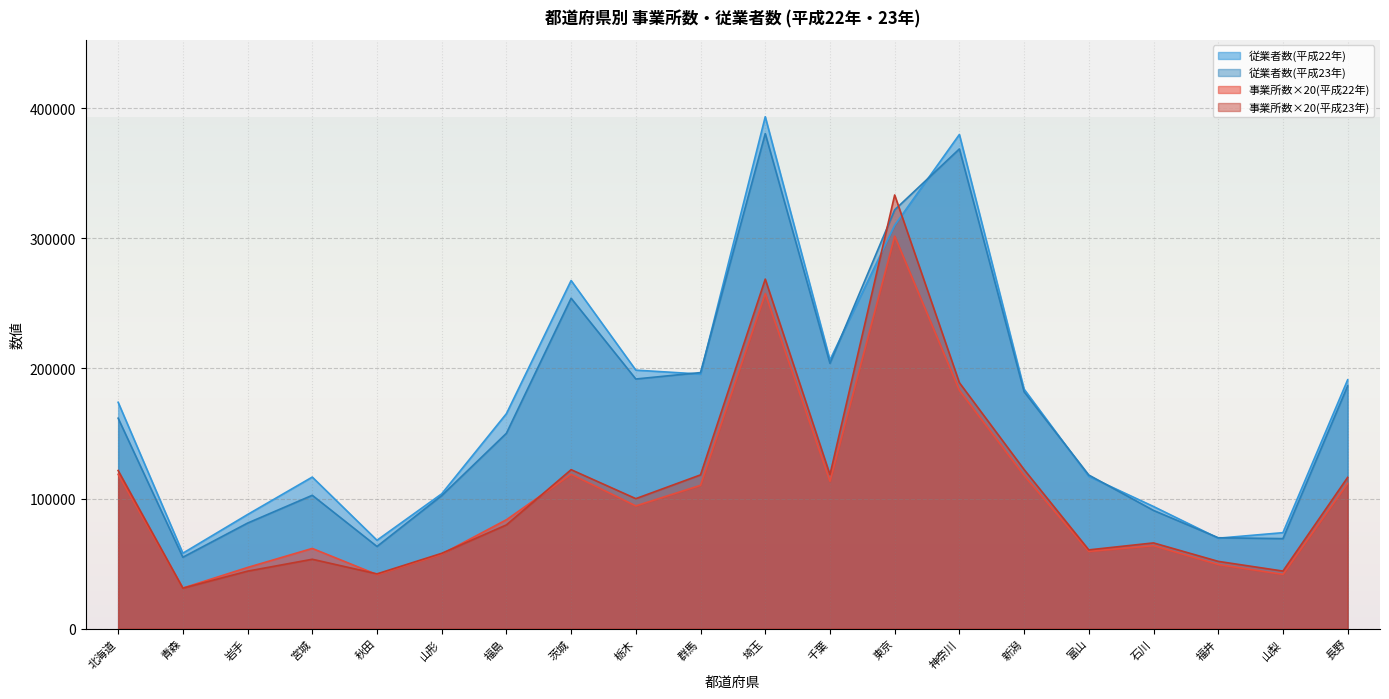

Which category has the lowest value in the 事業所数(平成23年) series?

青森